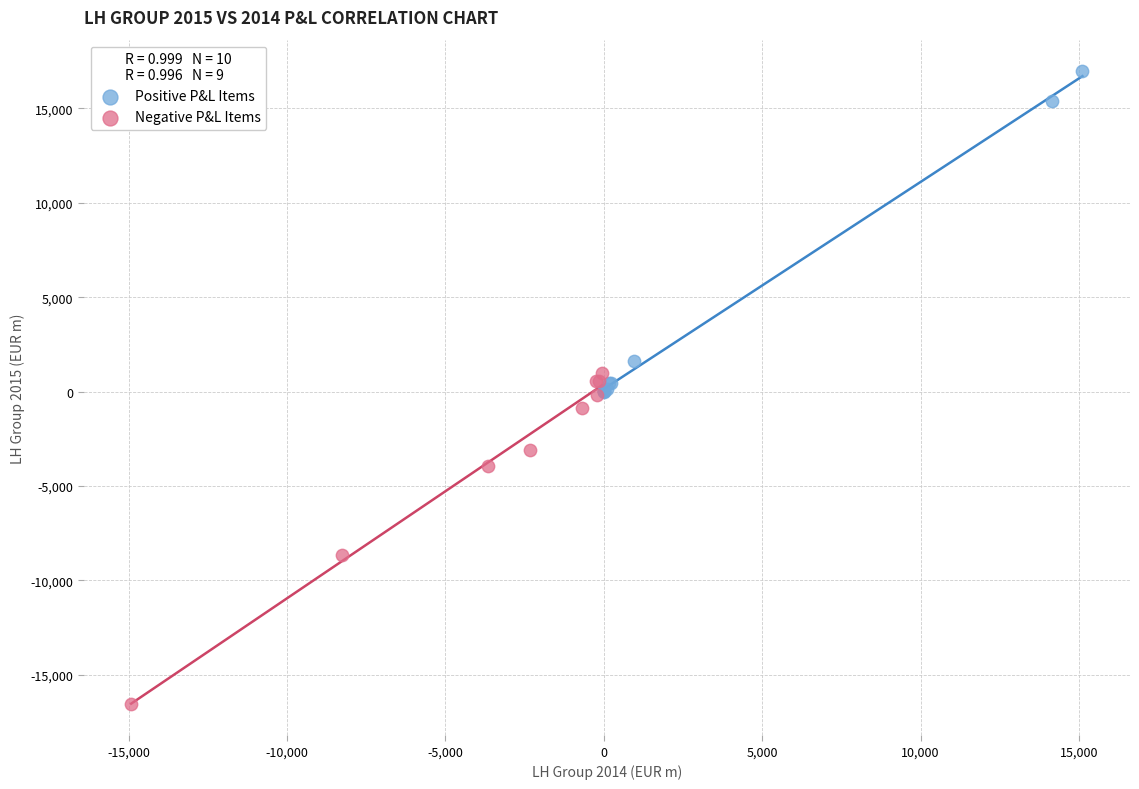

Which series contains the lowest Y value?

Negative P&L Items